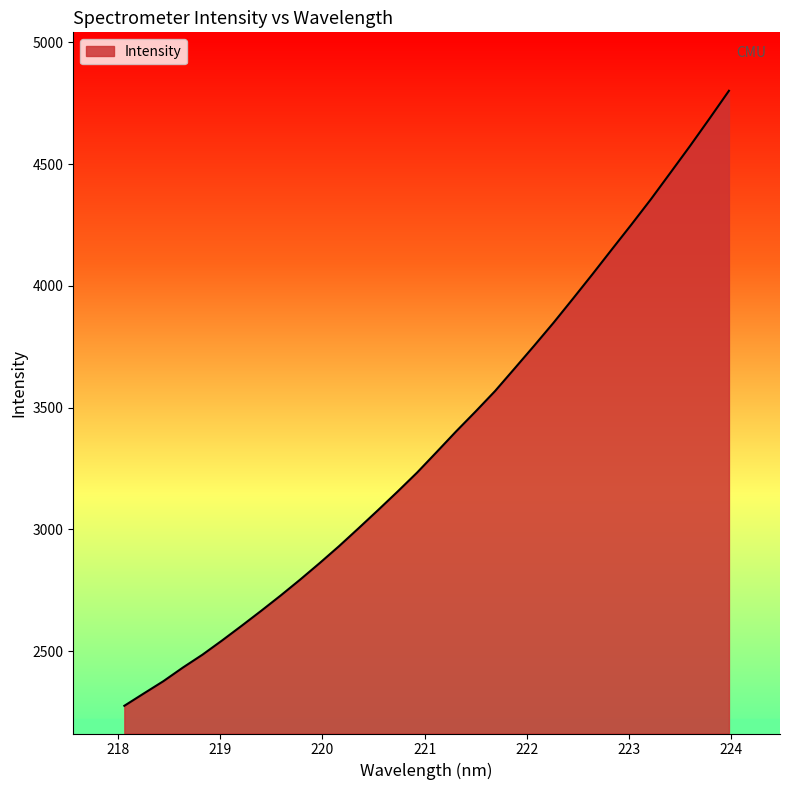

Does the chart display data point markers on the line(s)?

No